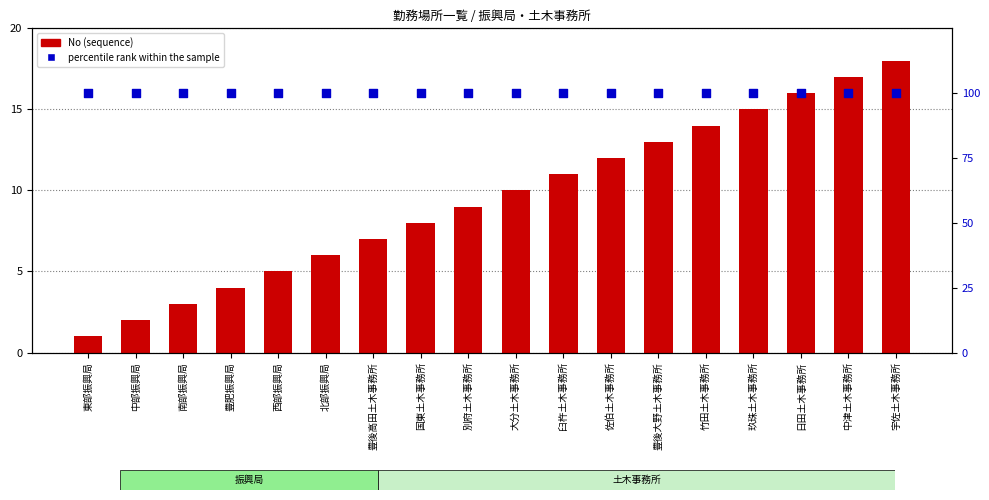

Which series has the largest total across all categories?

percentile rank within the sample